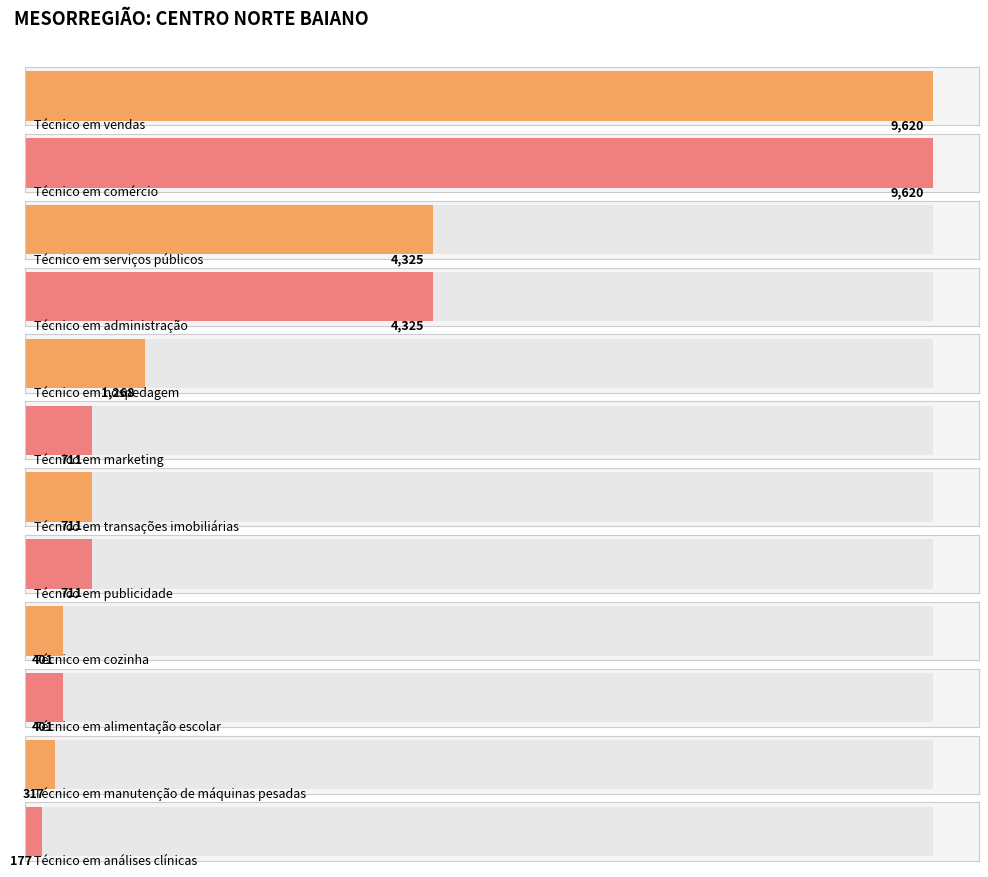

What is the label of the 6th bar from the left?

Técnico em marketing